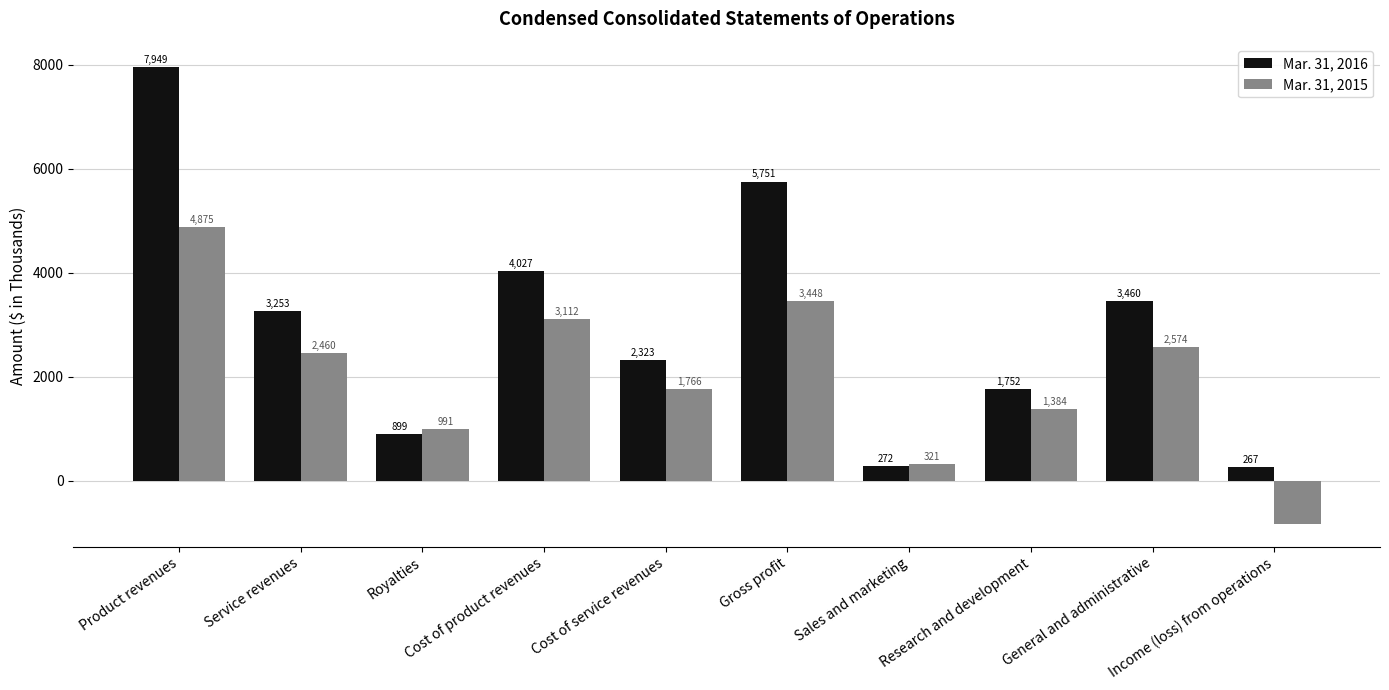

Which category has the highest value across all series?

Product revenues